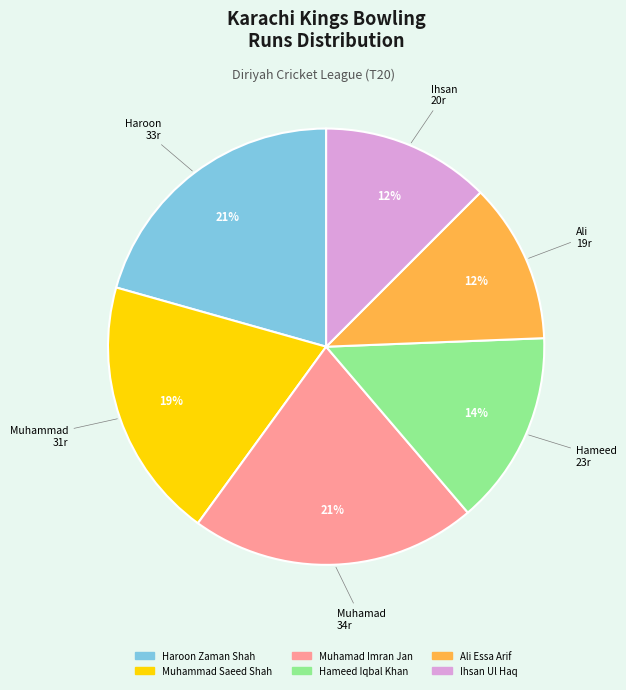

To the nearest percent, what percentage of the pie is Muhamad Imran Jan?

21%